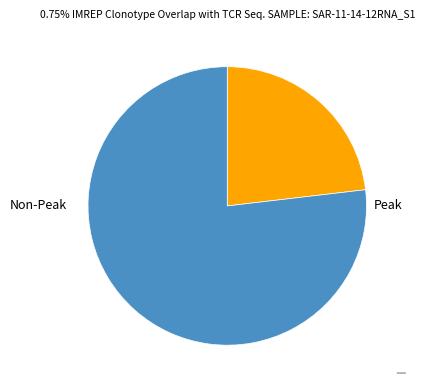

Is there any slice that represents more than half of the pie?

Yes